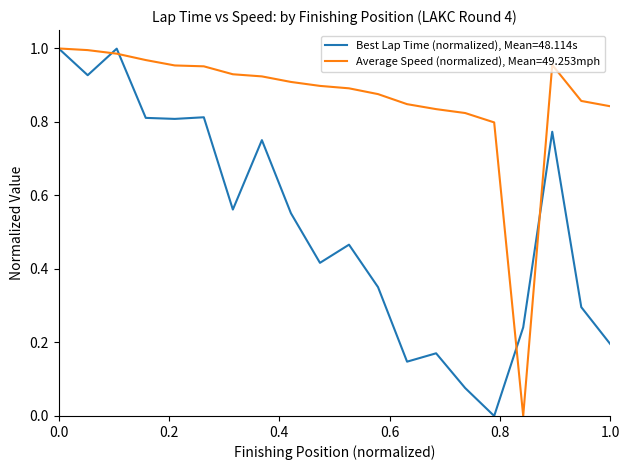

Does the chart display data point markers on the line(s)?

No